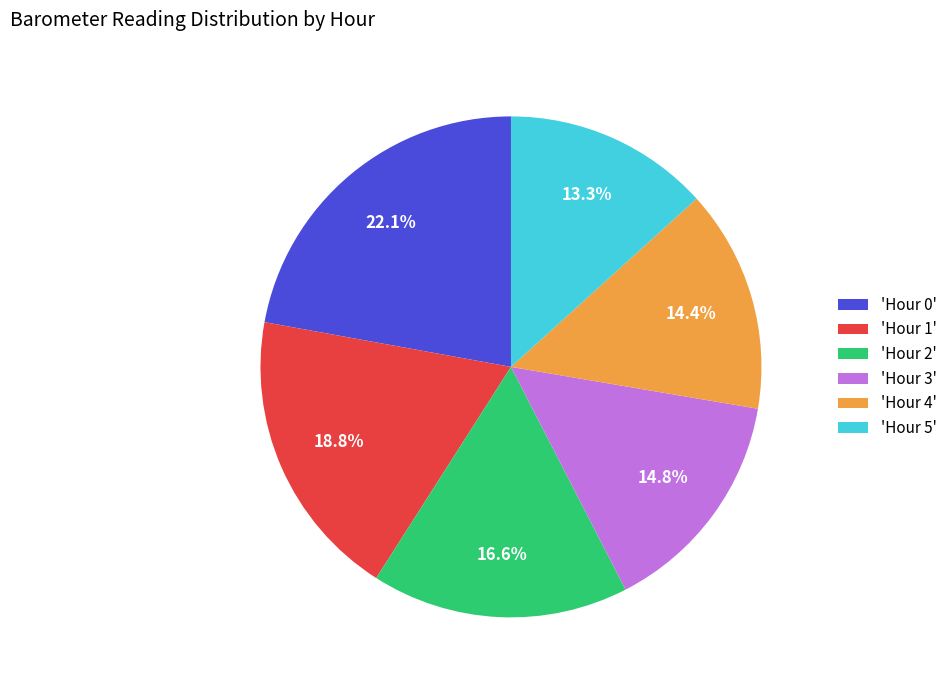

Between 'Hour 2' and 'Hour 1', which is larger?

'Hour 1'